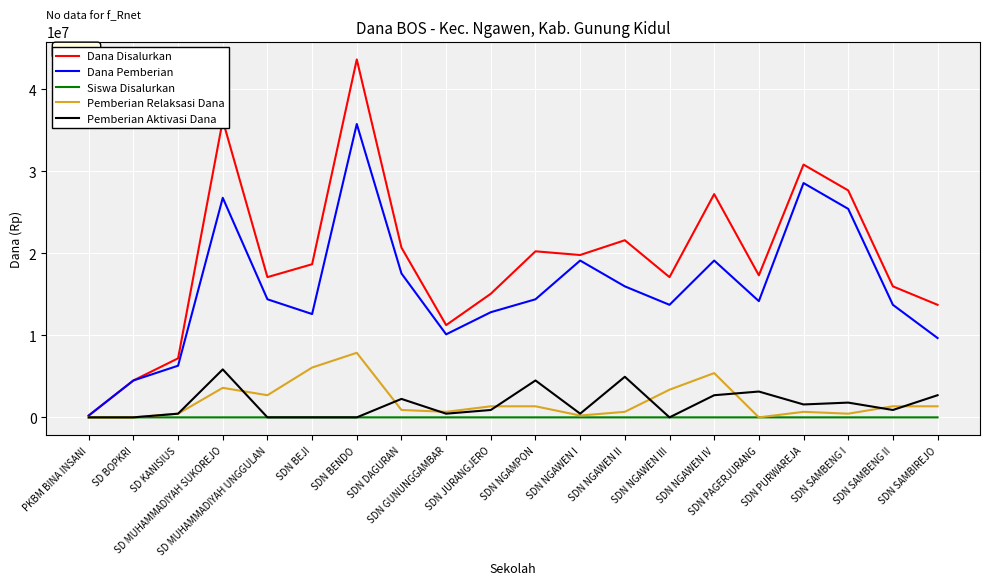

At how many categories does at least one series exceed 34588007?

2